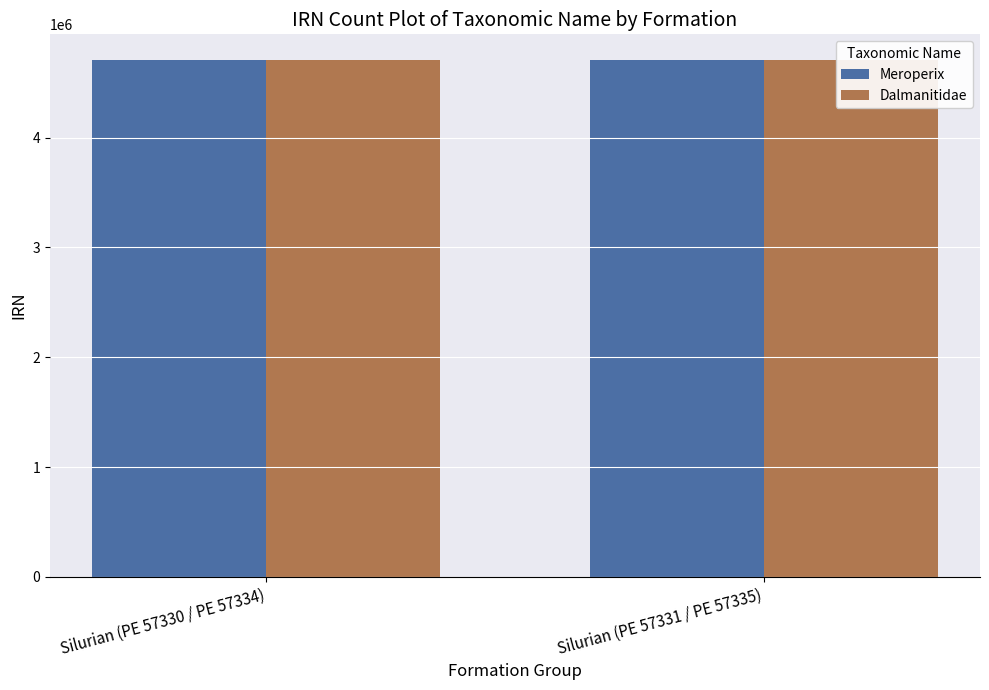

How many groups of bars are there?

2